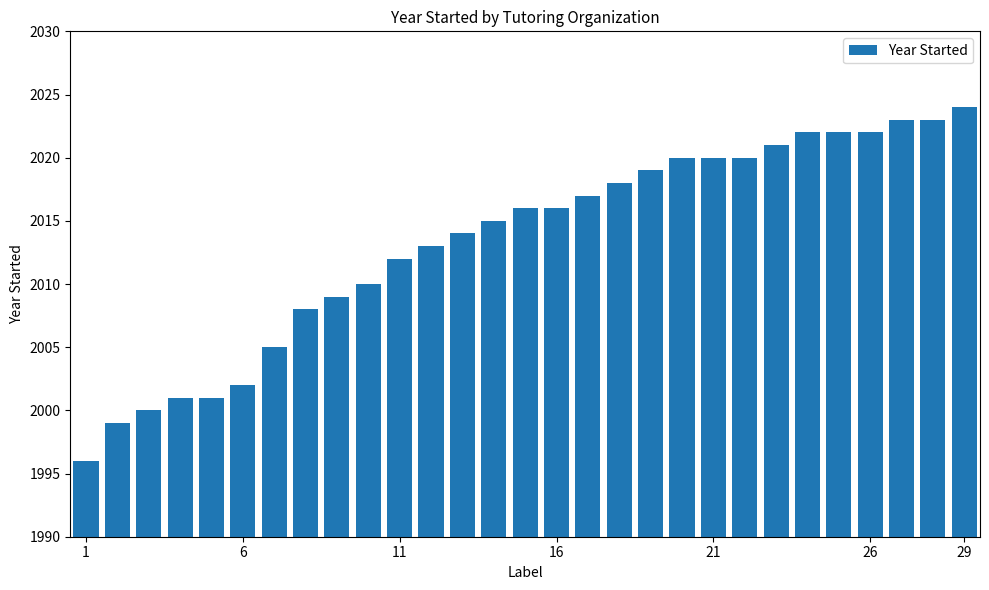

What is the greatest value displayed?

2024